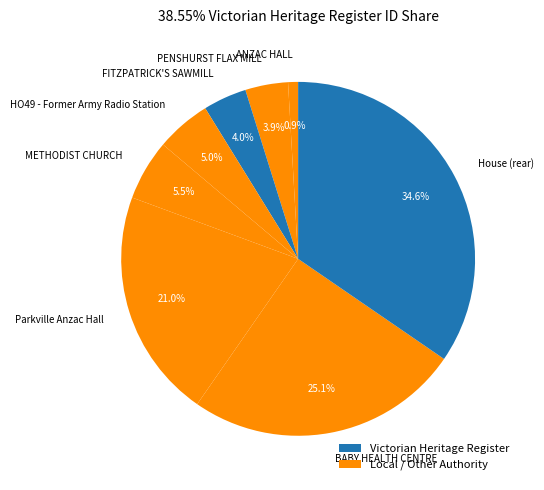

Between Parkville Anzac Hall and FITZPATRICK'S SAWMILL, which is larger?

Parkville Anzac Hall